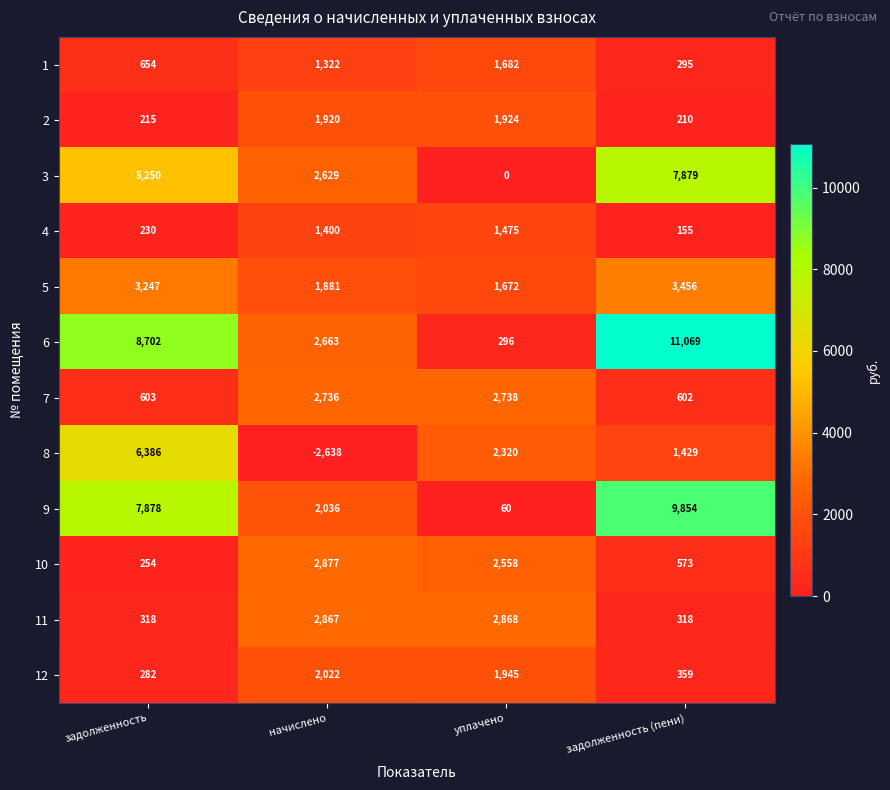

What is the difference between the highest and lowest values at задолженность (пени)?

10914